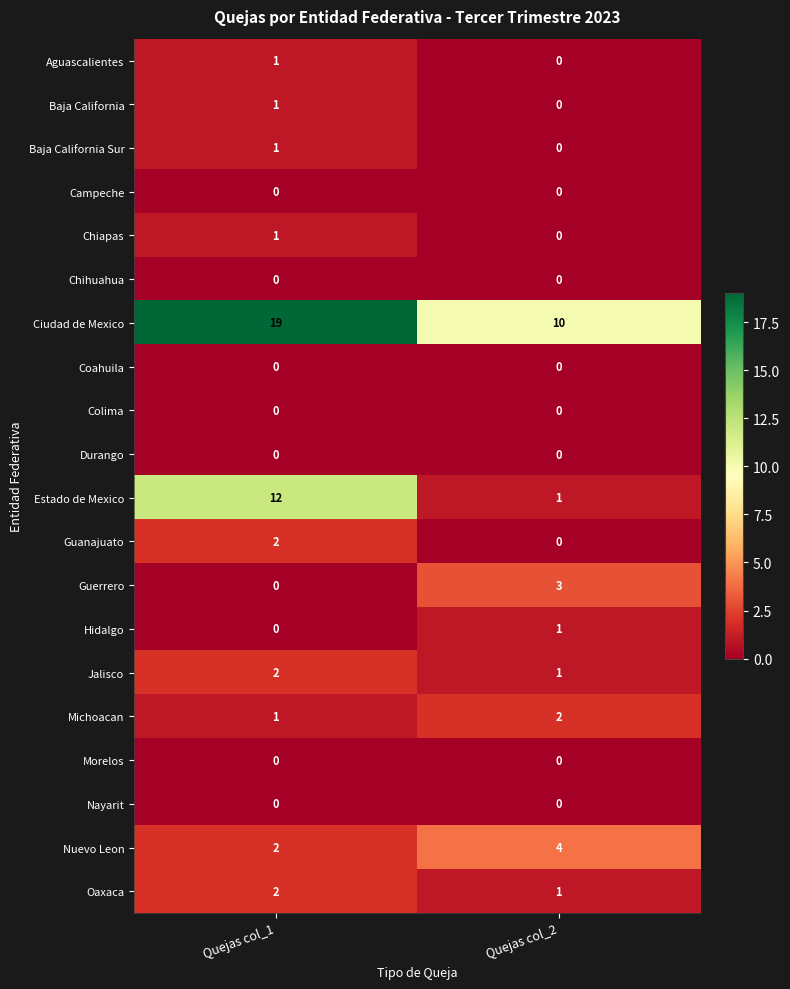

What is the difference between the highest and lowest values at Quejas col_1?

19